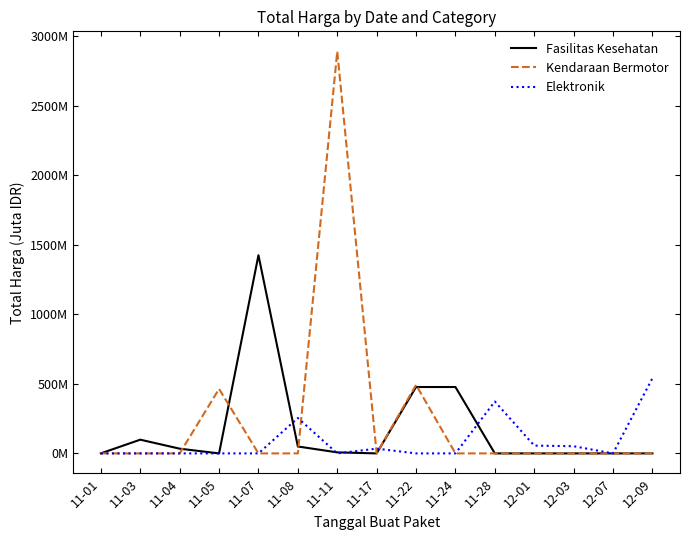

Is the value of Elektronik at 11-17 greater than the value of Kendaraan Bermotor at 11-01?

Yes